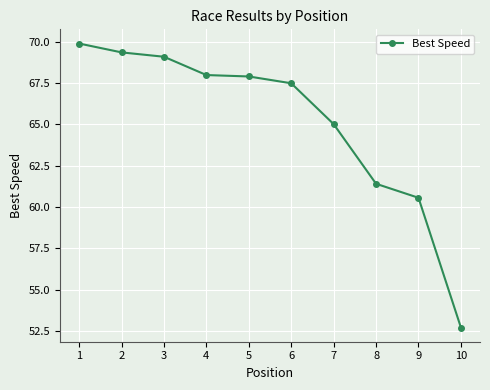

What is the average value?

65.1